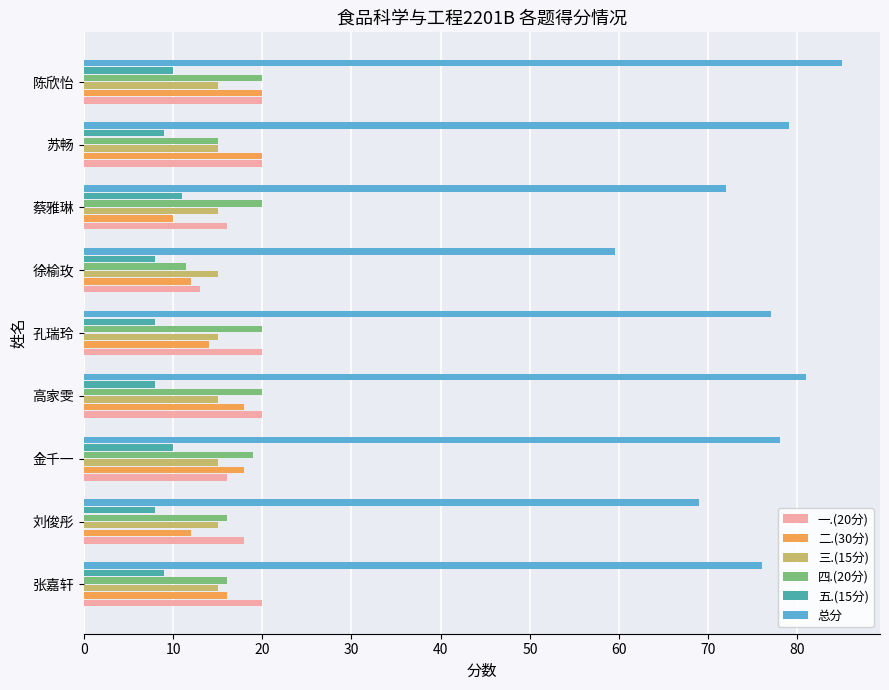

Which series has the largest total across all categories?

总分